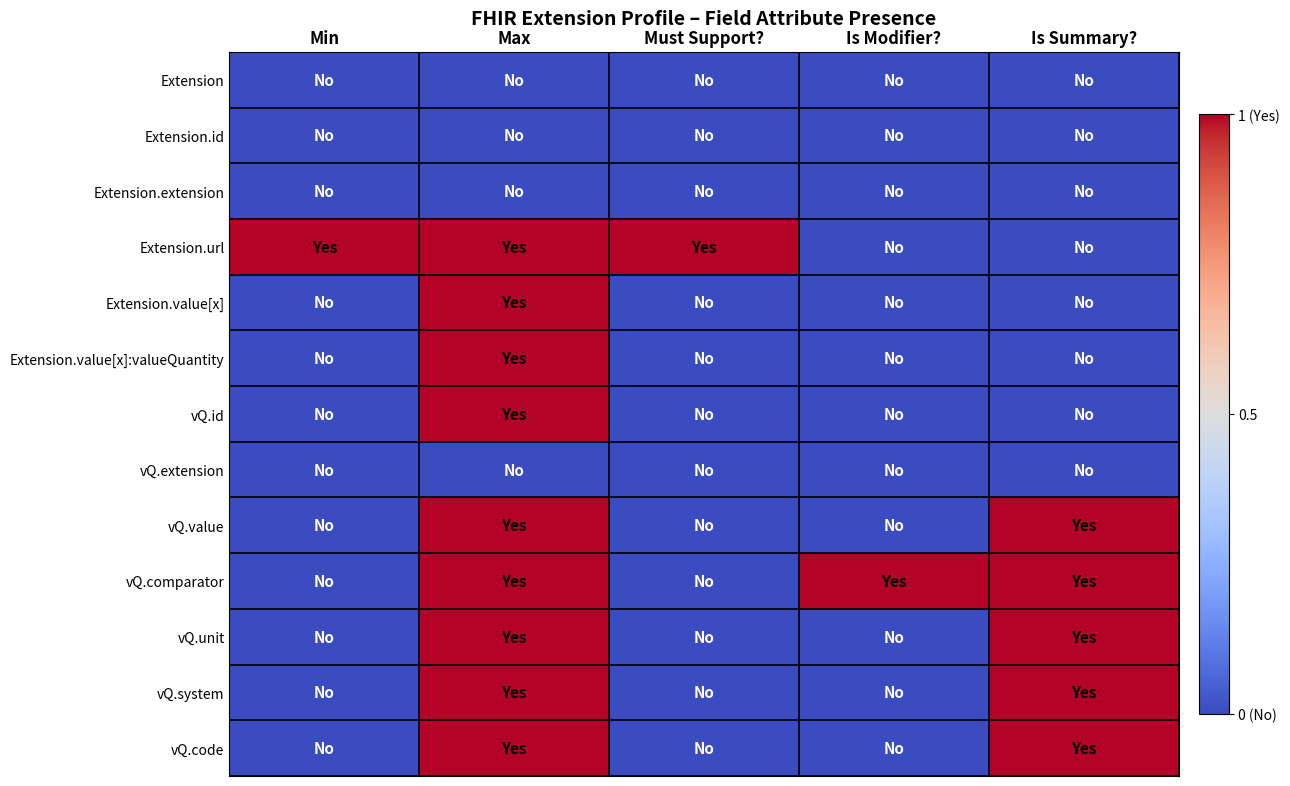

Which category has the lowest value across all series?

Min